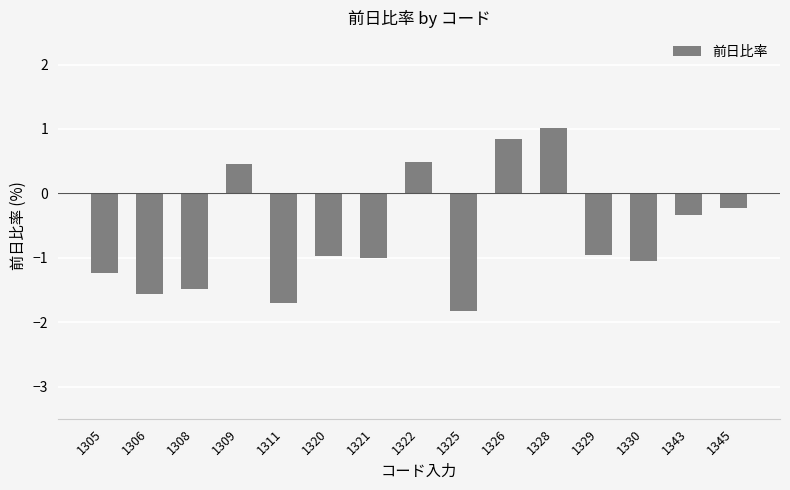

How many distinct data groups are displayed?

1